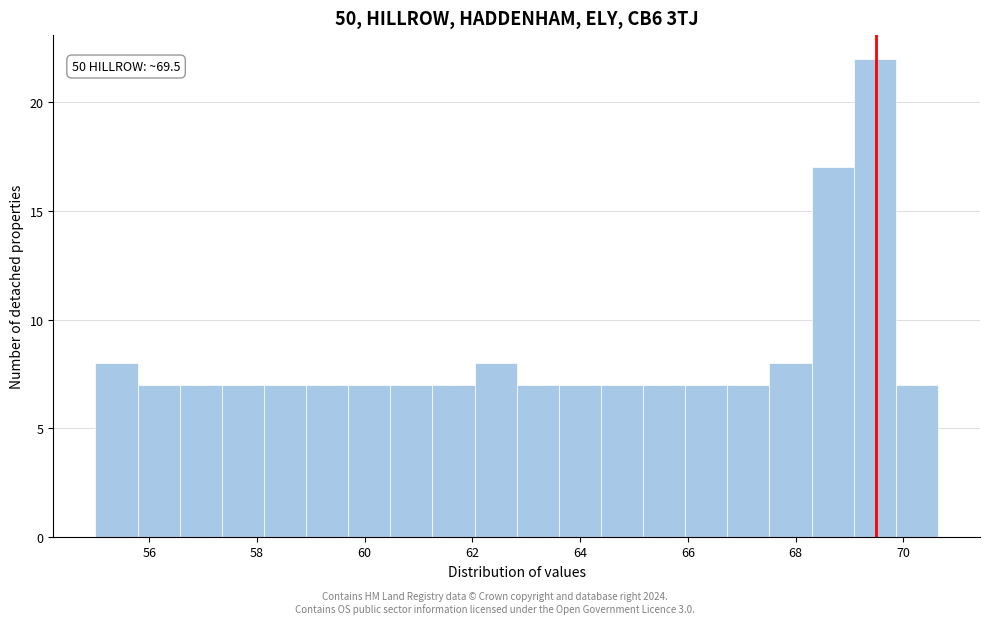

Around what value on the x-axis is the tallest bar? Give the approximate position of its centre, as read against the axis.

69.4